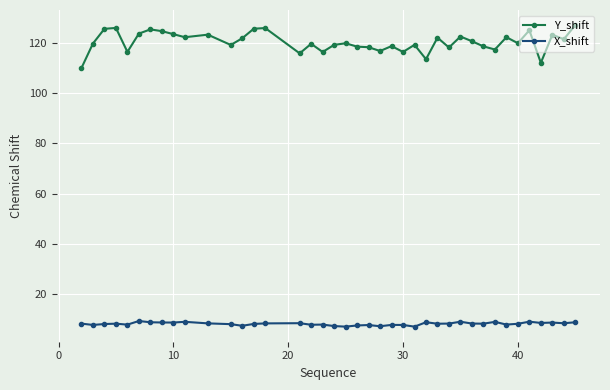

Rank the series by their average value, from highest to lowest.

Y_shift, X_shift